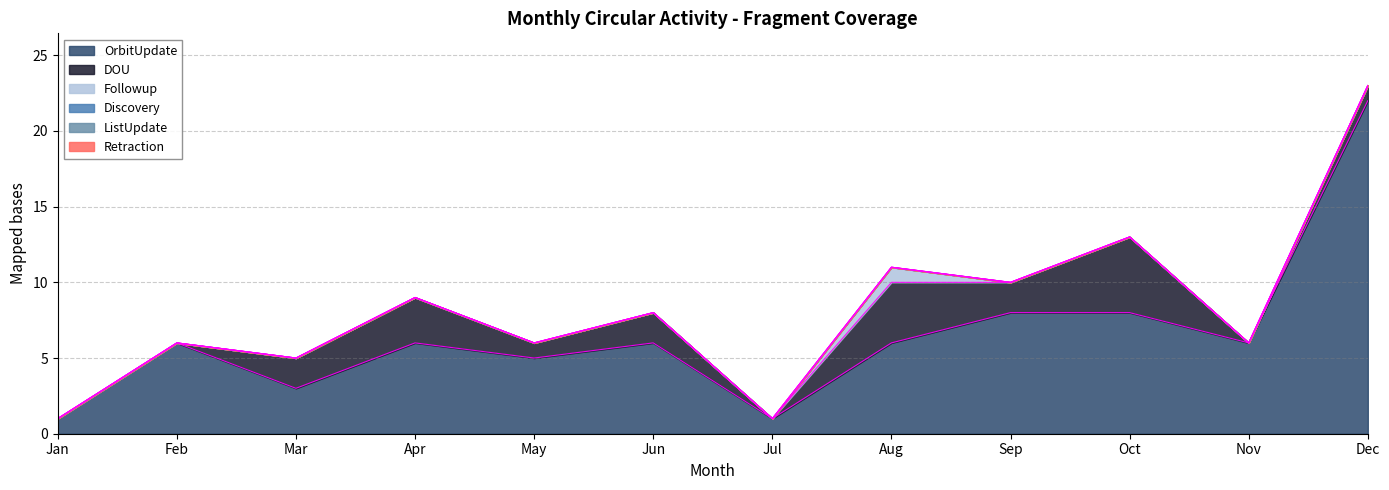

Is it true that Followup equals 1 at Apr?

False